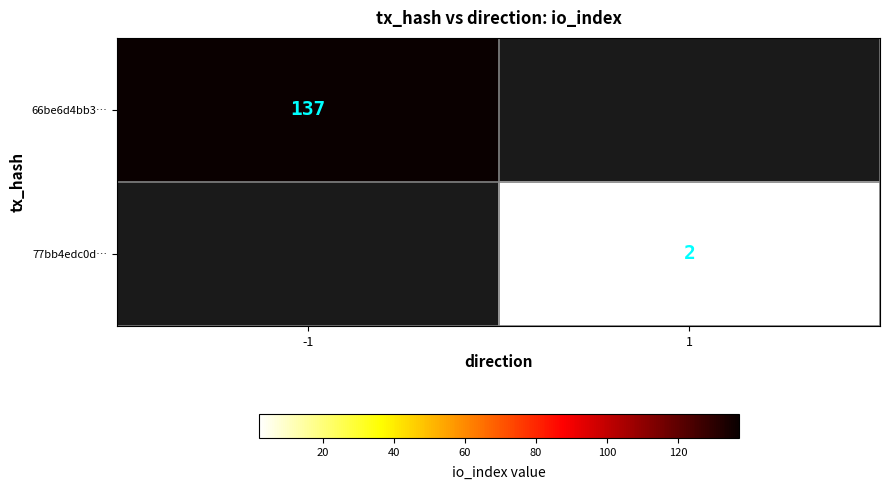

Is the value of 77bb4edc0d… at 1 greater than the value of 66be6d4bb3… at -1?

No